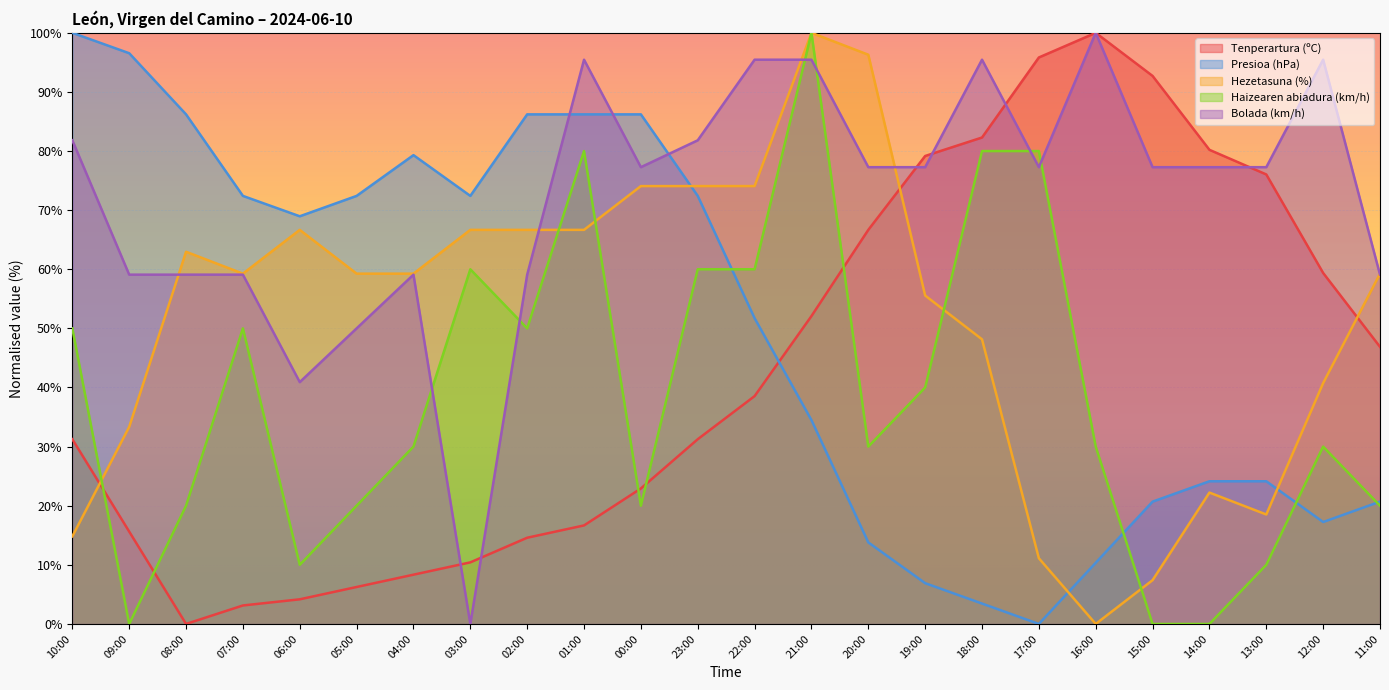

What is the difference between the highest and lowest values at 20:00?

82.5